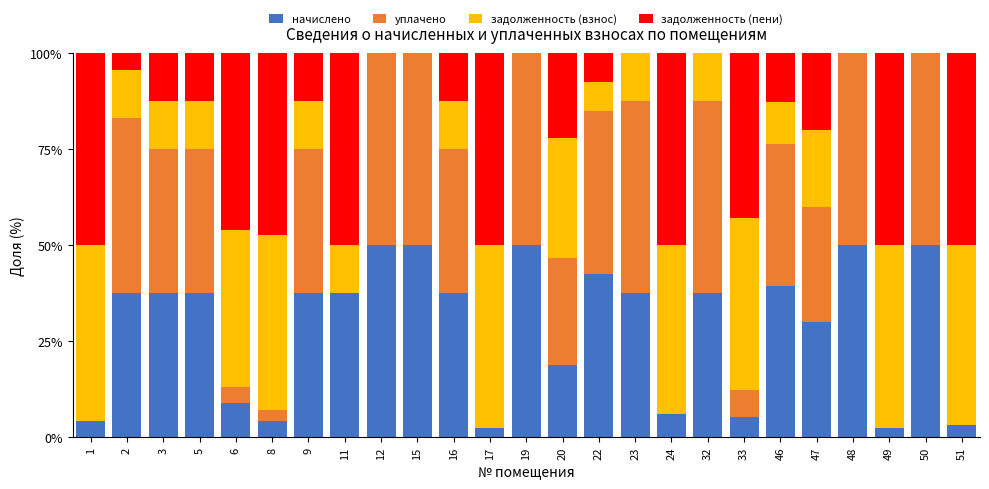

What is the total value across all series at 22?

100.0